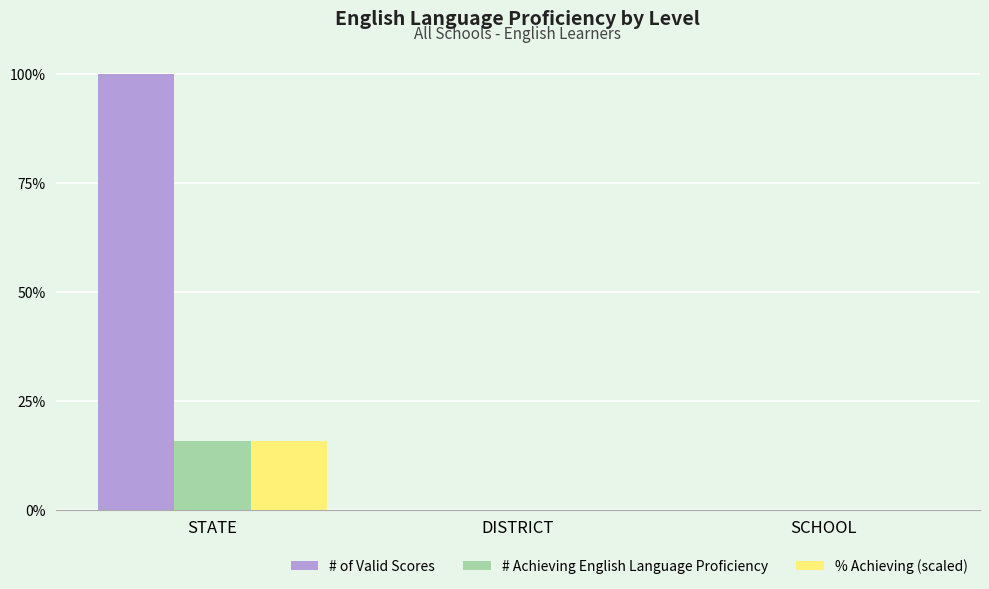

Are the bars grouped side by side (vs. stacked)?

Yes